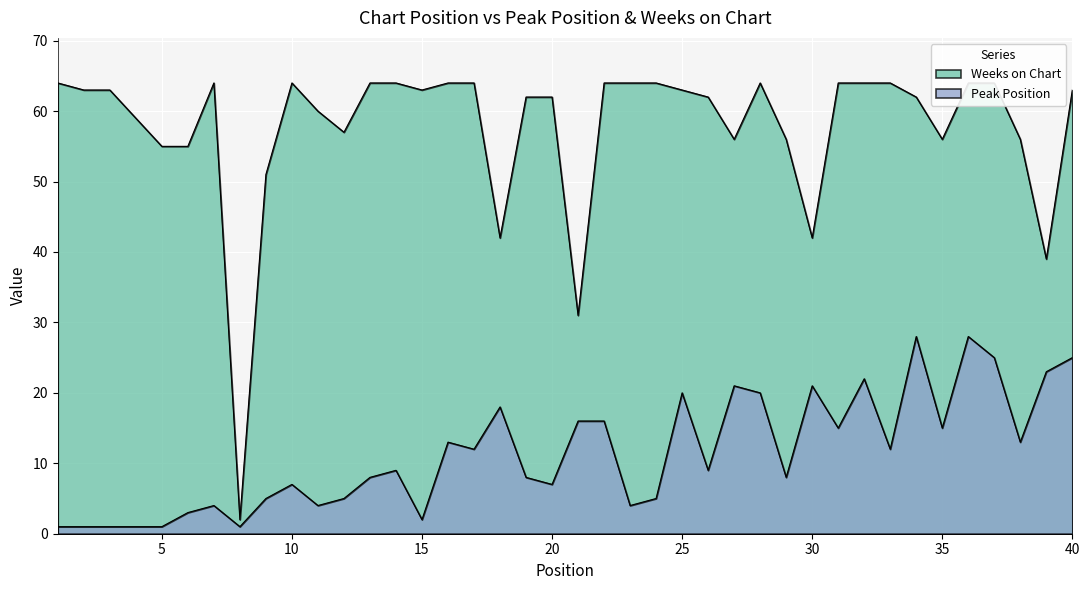

Which series changed the most between 17 and 33?

Peak Position